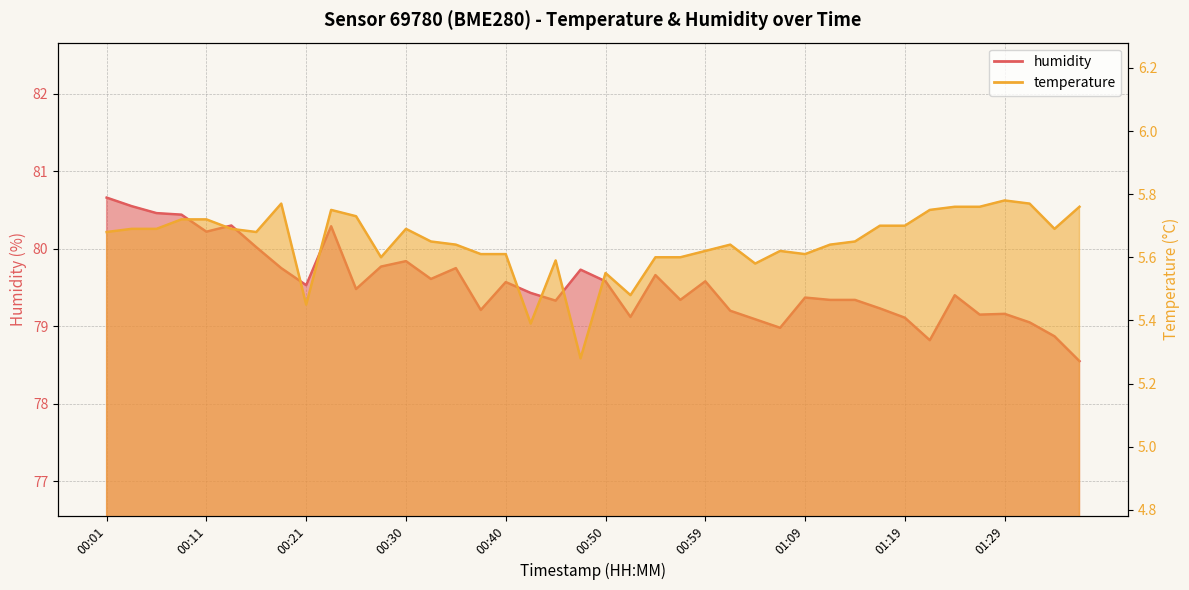

How many series are shown in this chart?

2